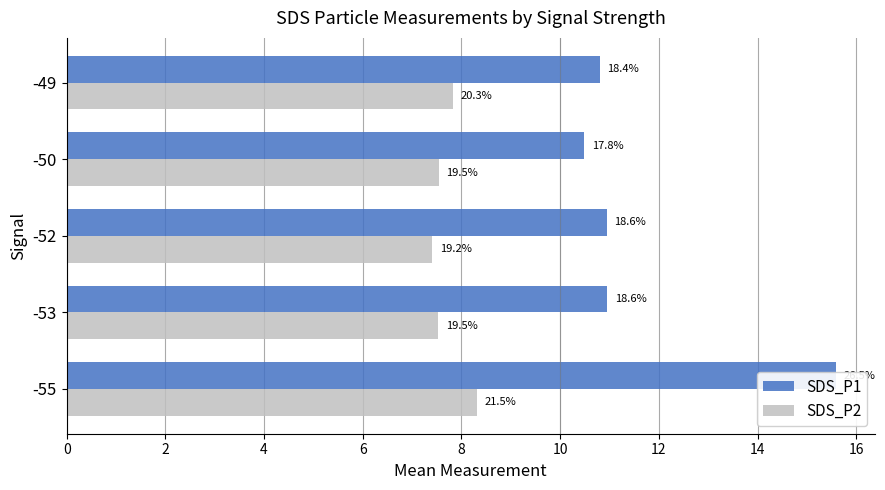

List the series in order of their overall mean, highest first.

SDS_P1, SDS_P2